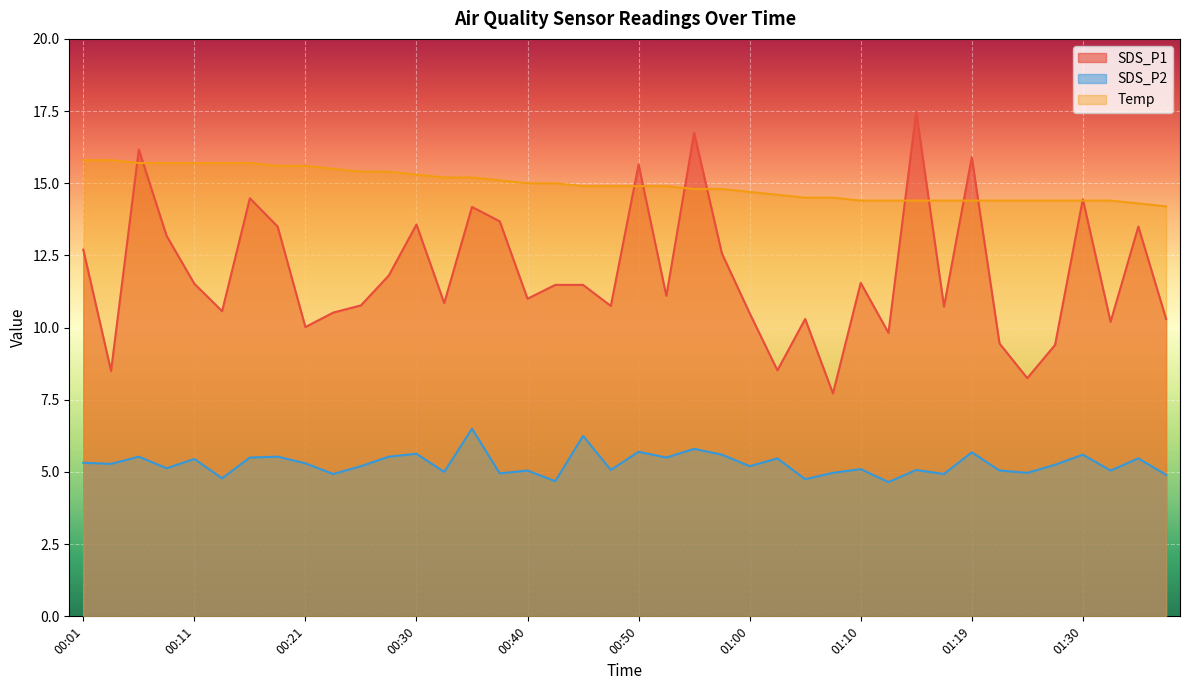

The value of SDS_P2 at 00:01 is 8.1. True or false?

False